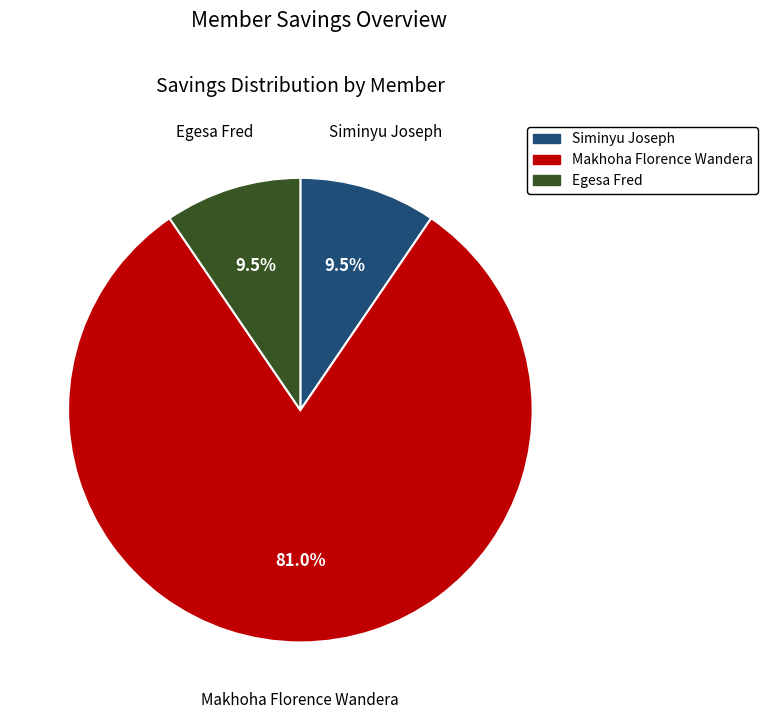

What percentage do Siminyu Joseph and Makhoha Florence Wandera together represent?

90.5%